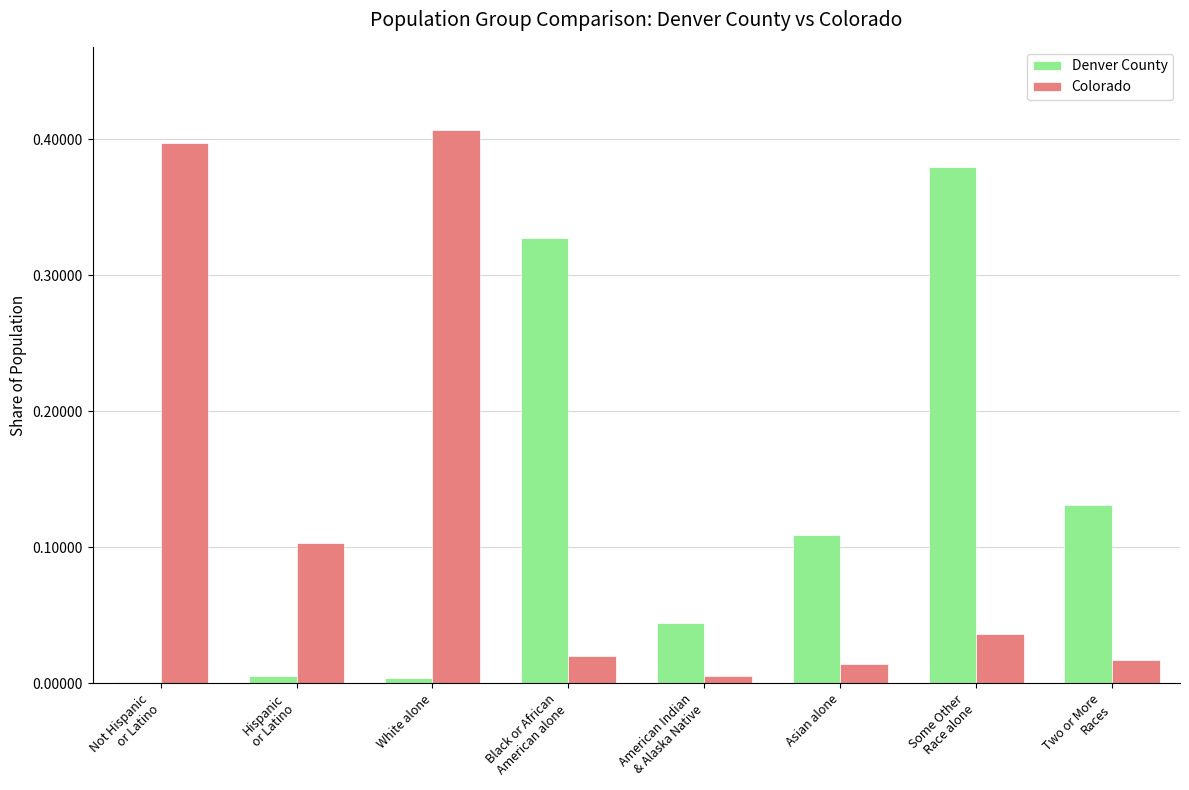

Is it true that Colorado equals 0.4 at White alone?

True